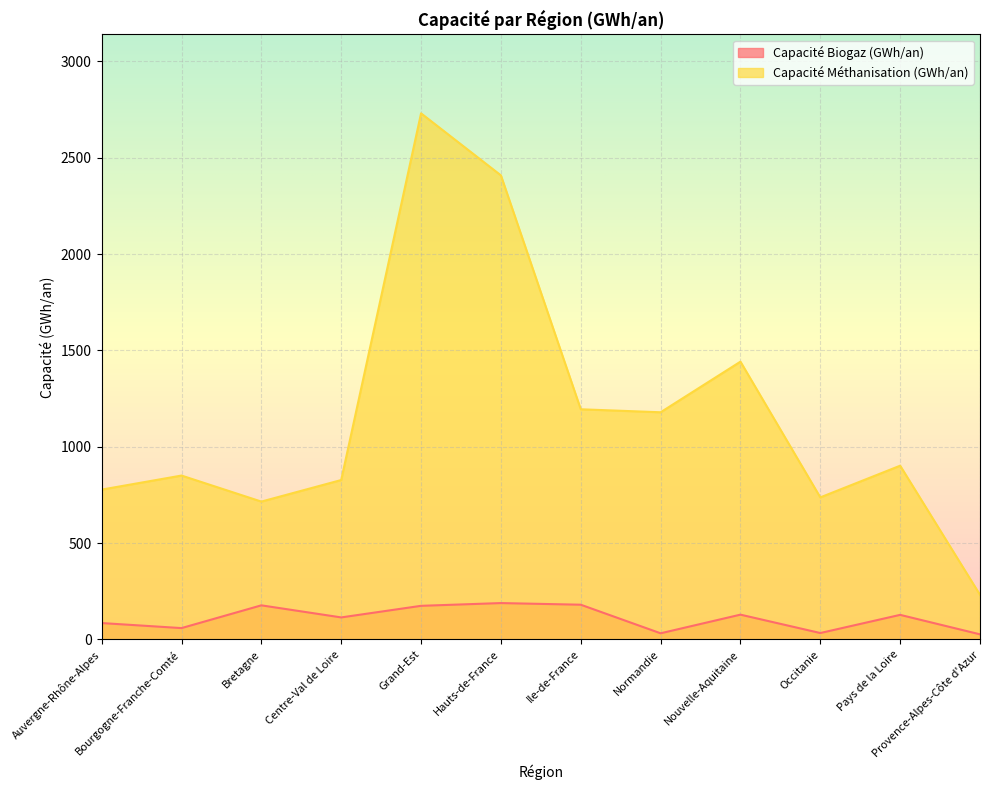

How many distinct data groups are displayed?

2